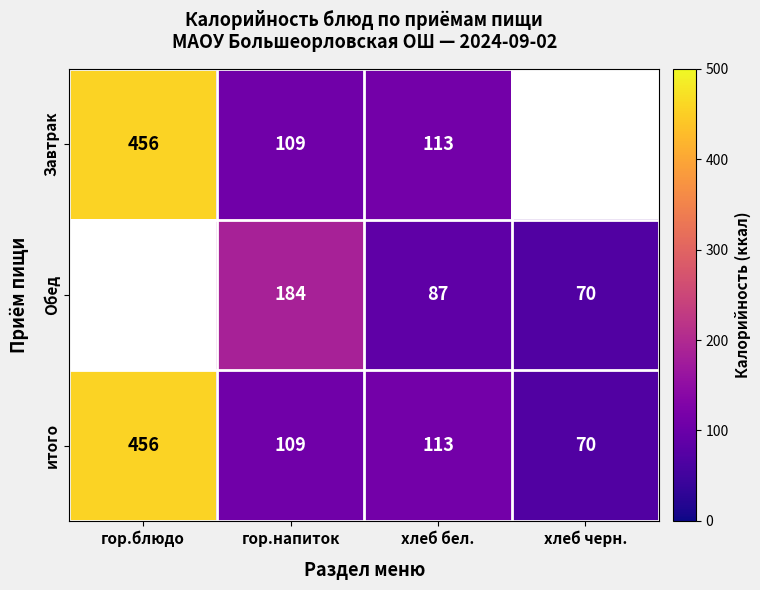

Rank the categories by итого value from highest to lowest.

гор.блюдо, хлеб бел., гор.напиток, хлеб черн.